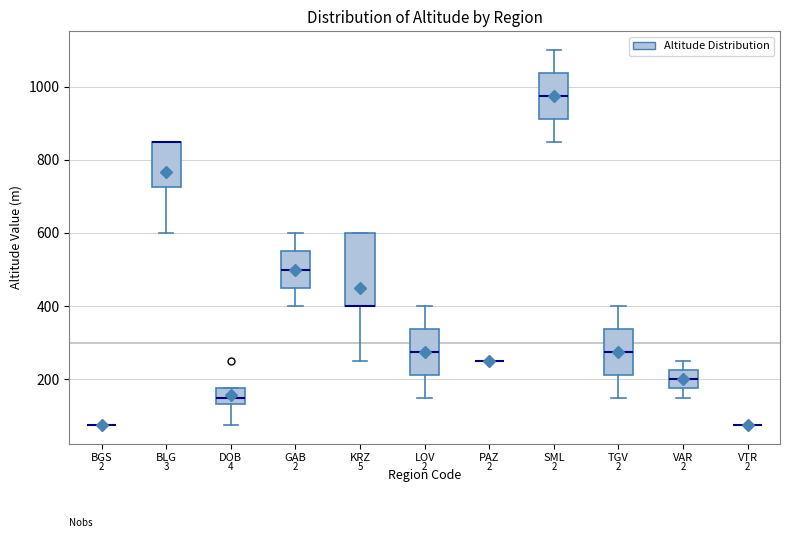

Where is the lower edge of the box for LOV on the y-axis? The values are not printed on the chart, so give them approximately, as read against the axis.

220